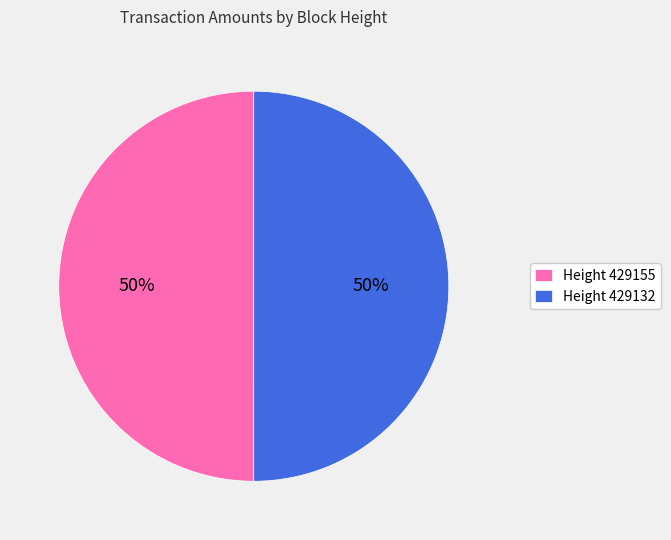

The Height 429132 slice represents 50% of the pie. True or false?

True